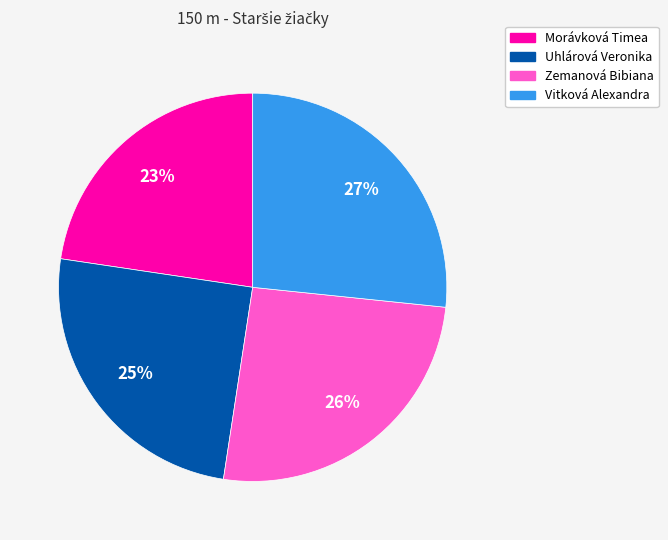

How many segments does this pie chart have?

4